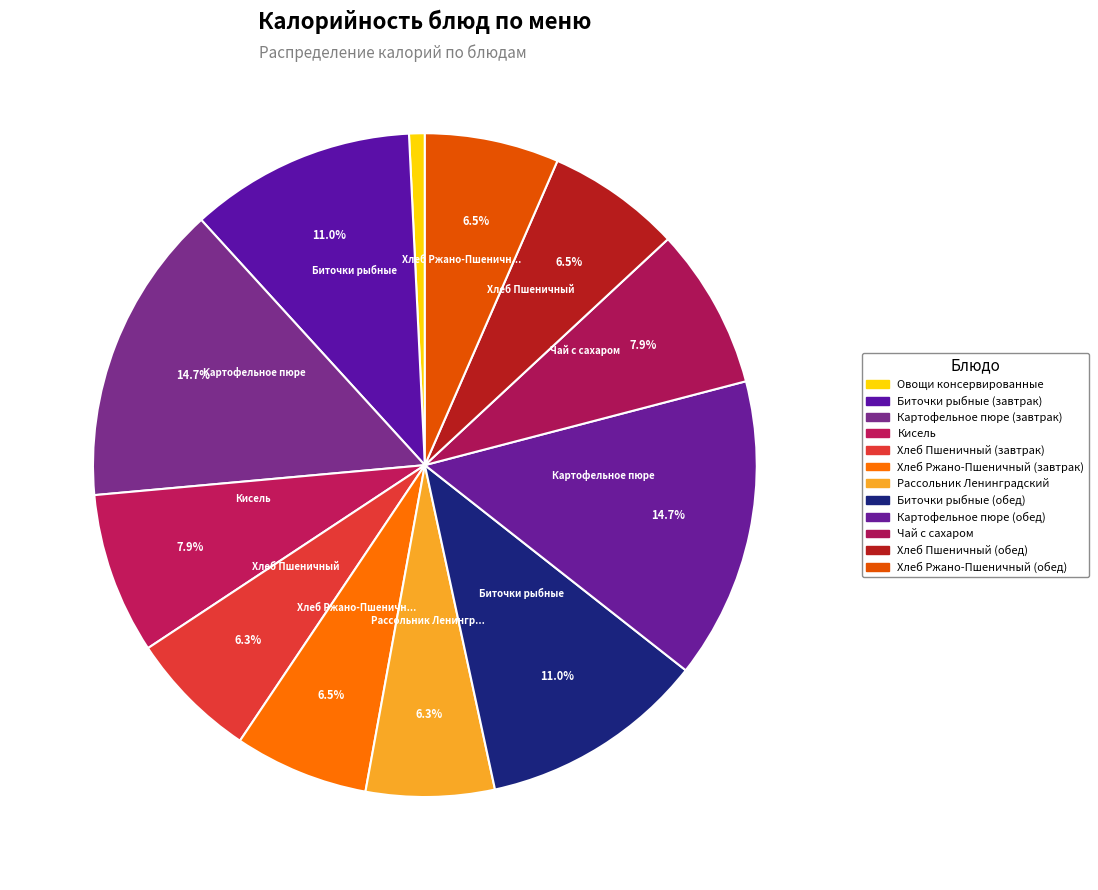

How many slices are in this pie chart?

12